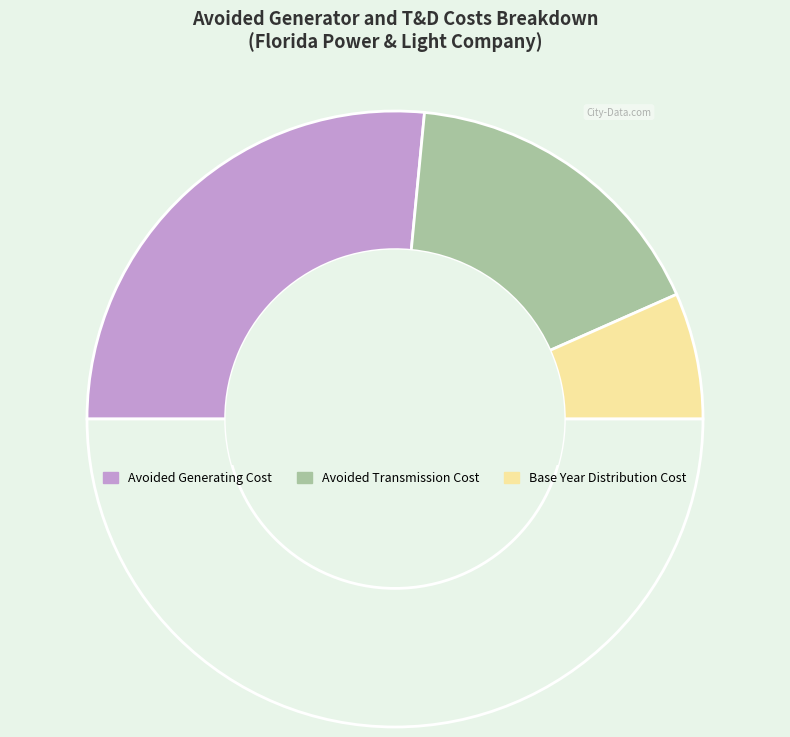

How many slices are in this pie chart?

4